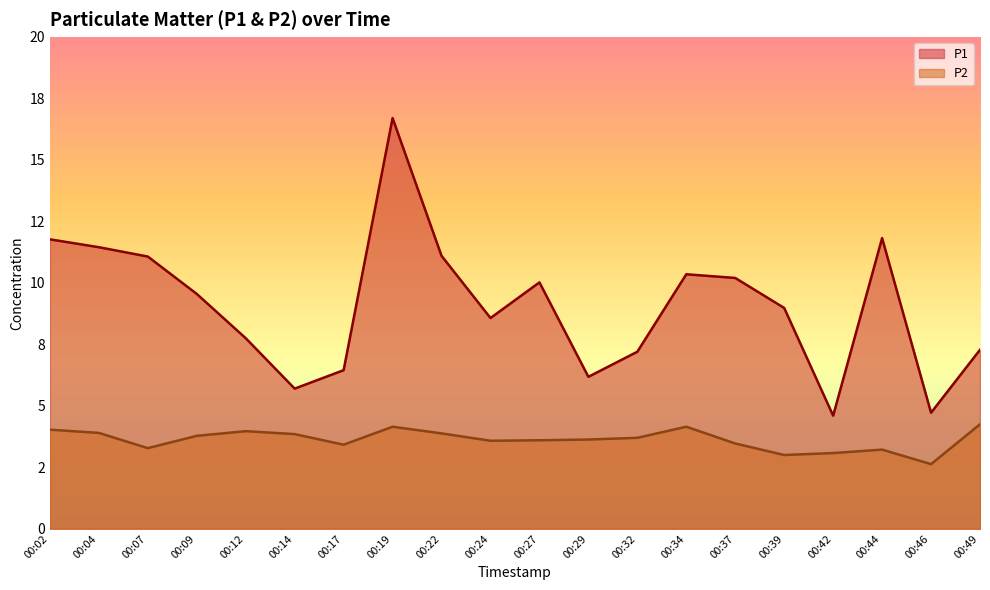

Where is the first local maximum for P2?

00:12